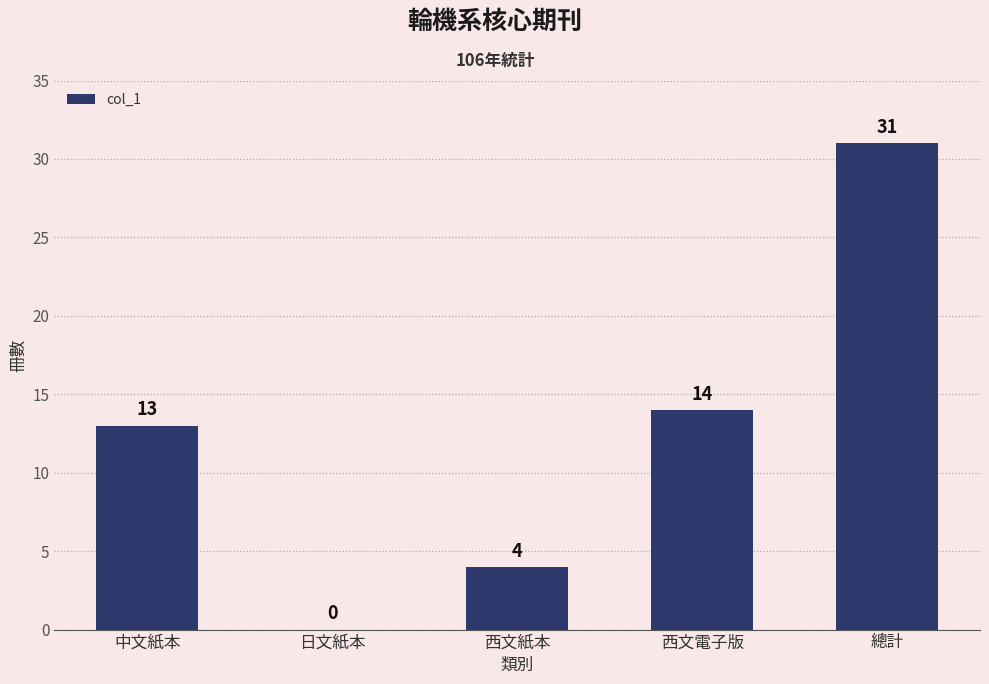

What is the sum of all values?

62